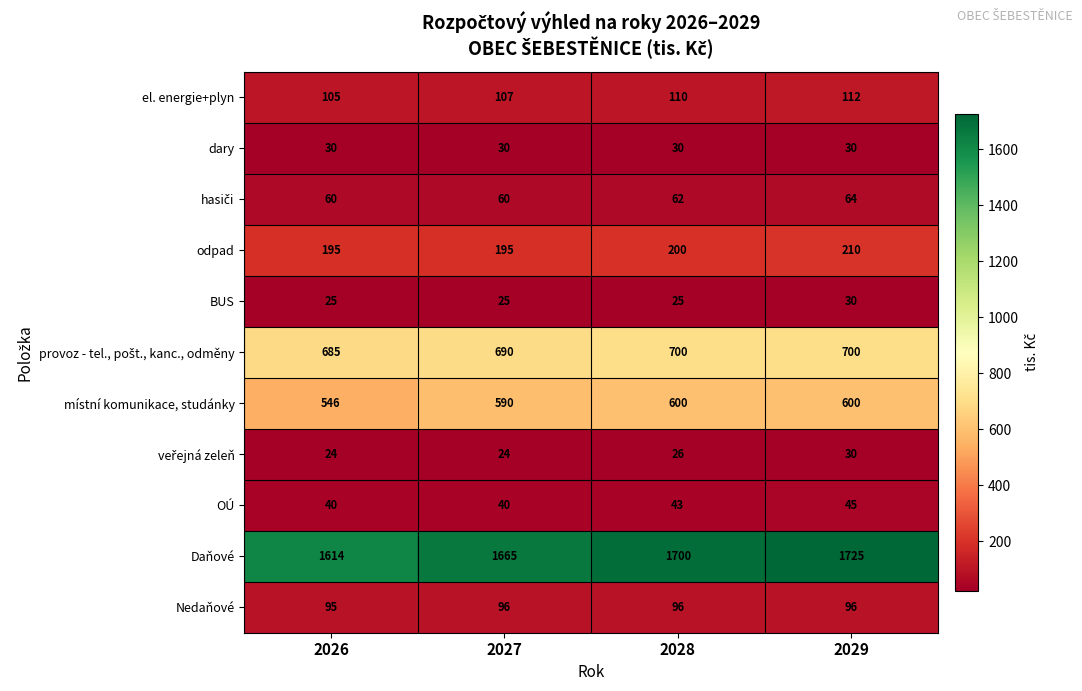

What is the total value across all series at 2029?

3642